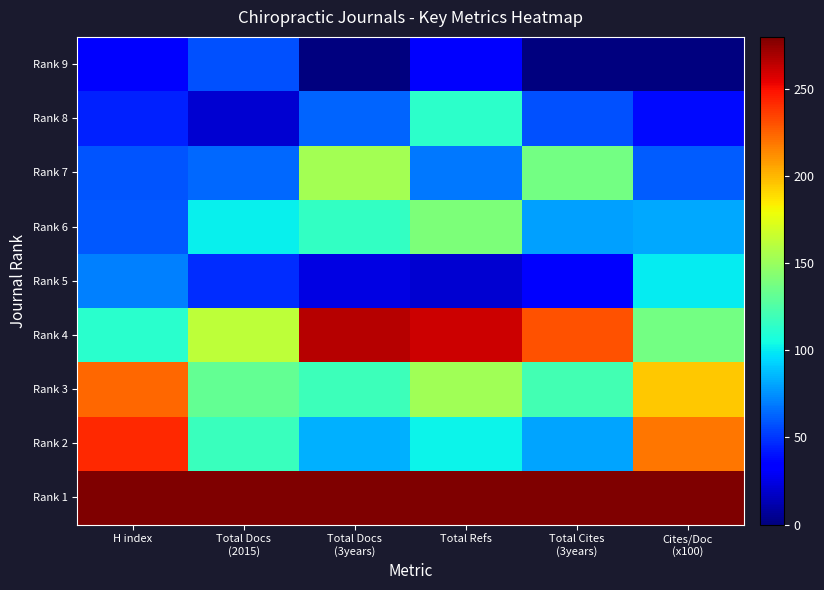

At H index, list the series in order from smallest to largest.

Rank 9, Rank 8, Rank 7, Rank 6, Rank 5, Rank 4, Rank 3, Rank 2, Rank 1